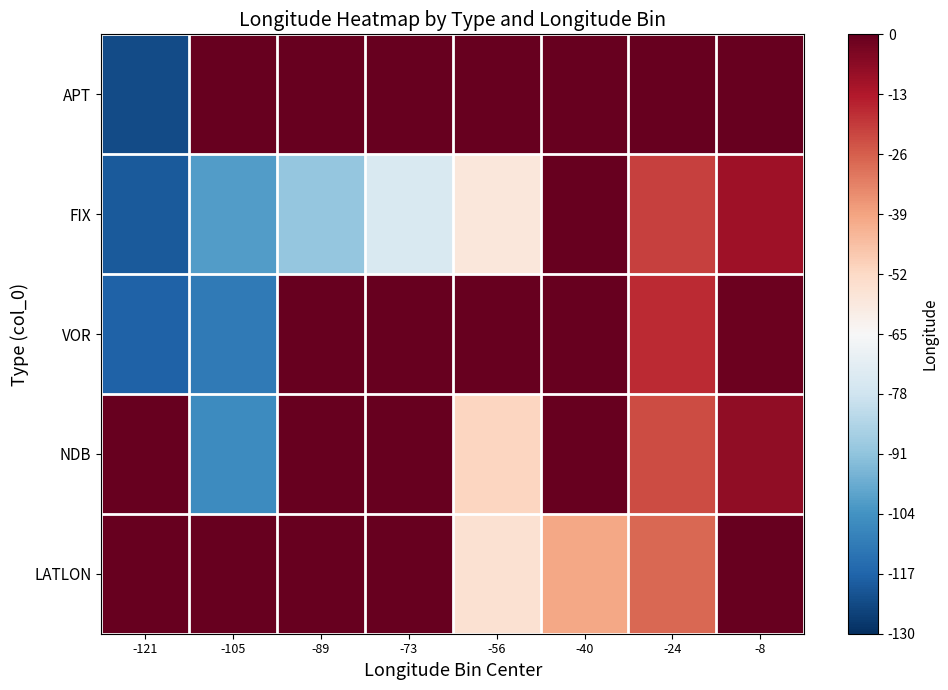

At which category is the sum across all series the highest?

-8